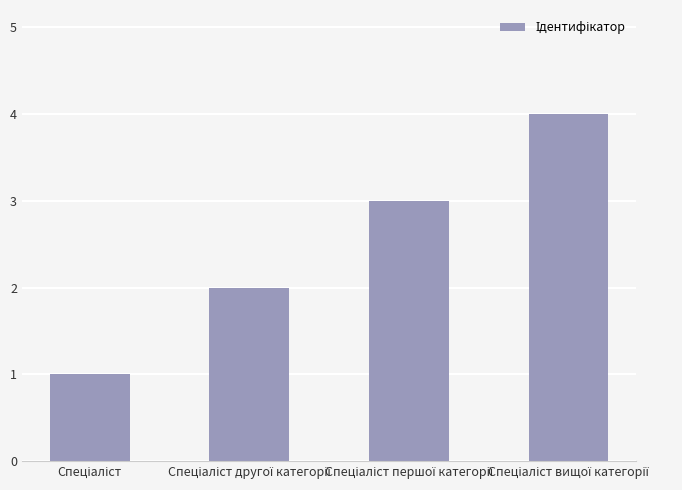

What is the sum of all values?

10